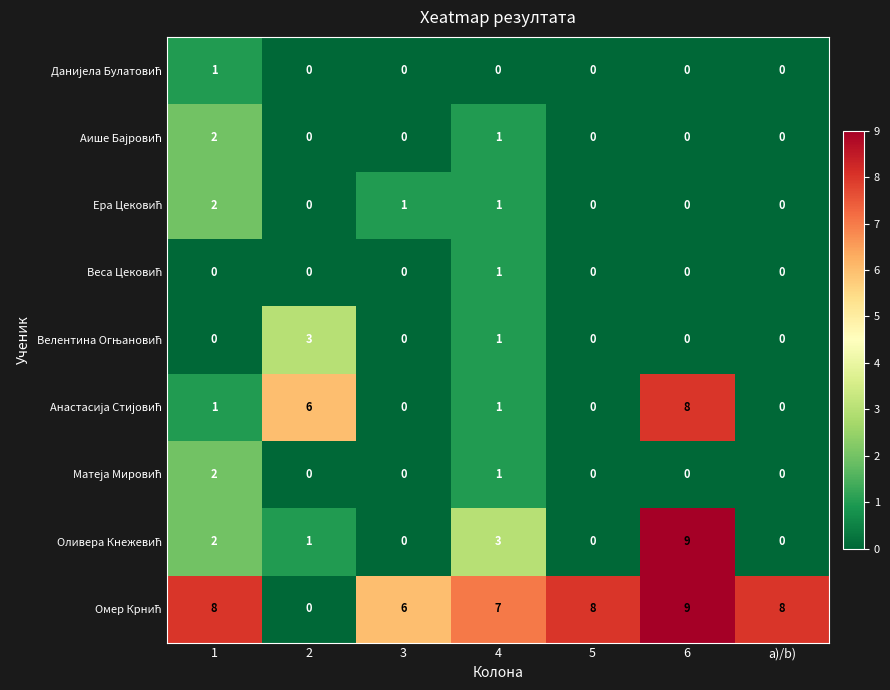

At which category is the sum across all series the highest?

6